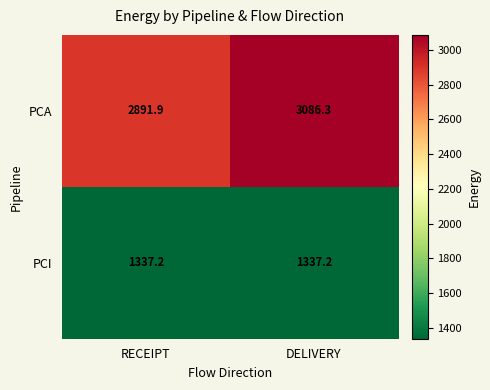

Which series has the widest spread of values?

PCA